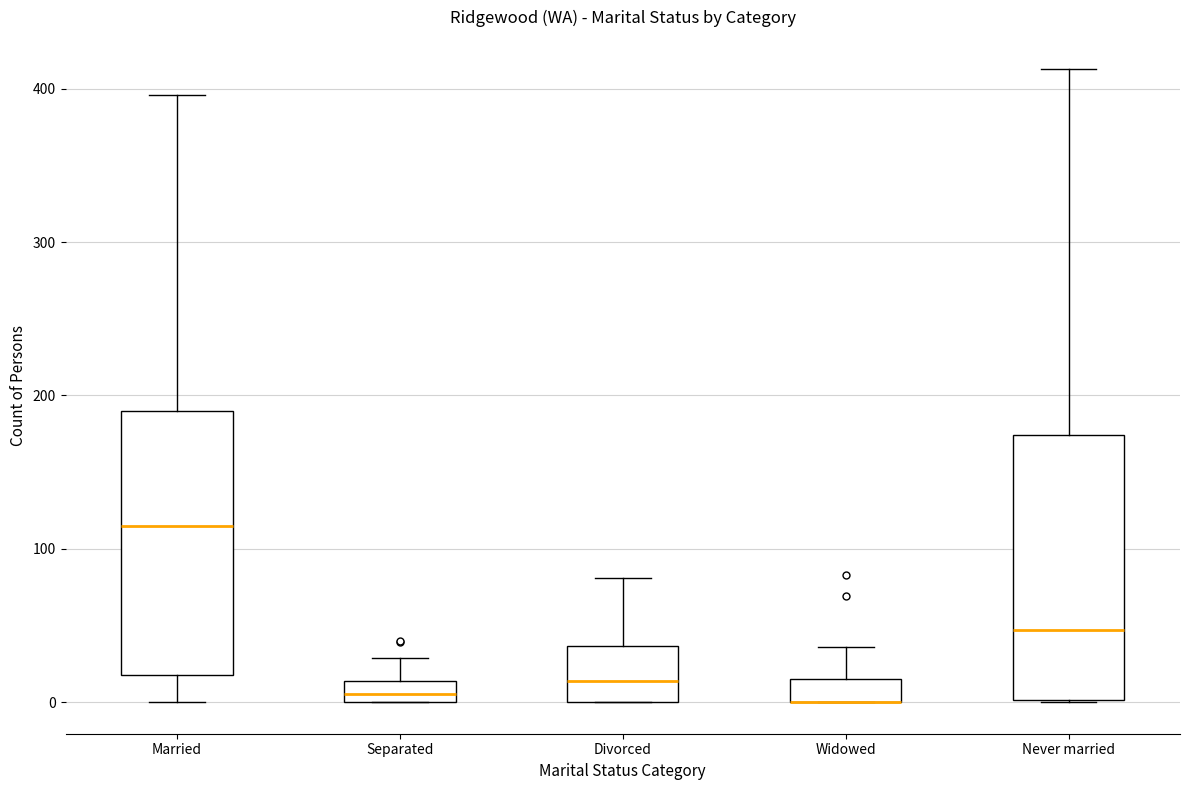

Where does the upper whisker of the box for Divorced end on the y-axis? The values are not printed on the chart, so give them approximately, as read against the axis.

80